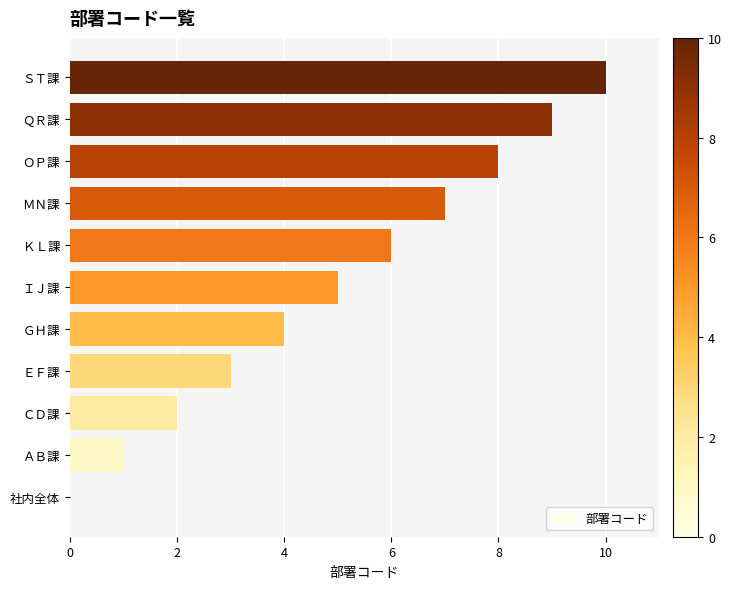

What is the change in value from ＭＮ課 to ＳＴ課?

+3